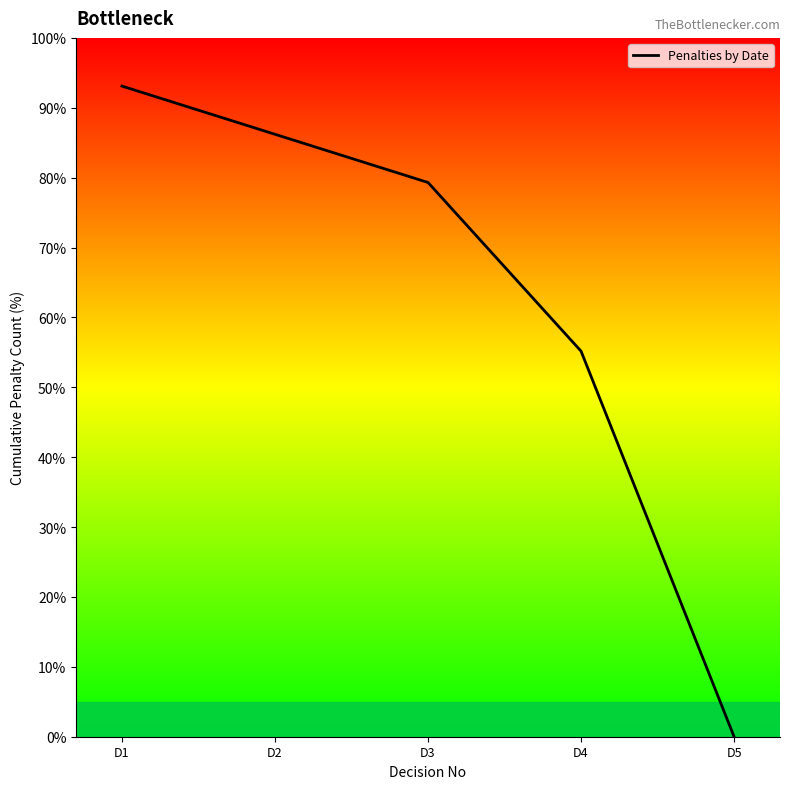

The chart shows a value of 35.1 at D3. True or false?

False